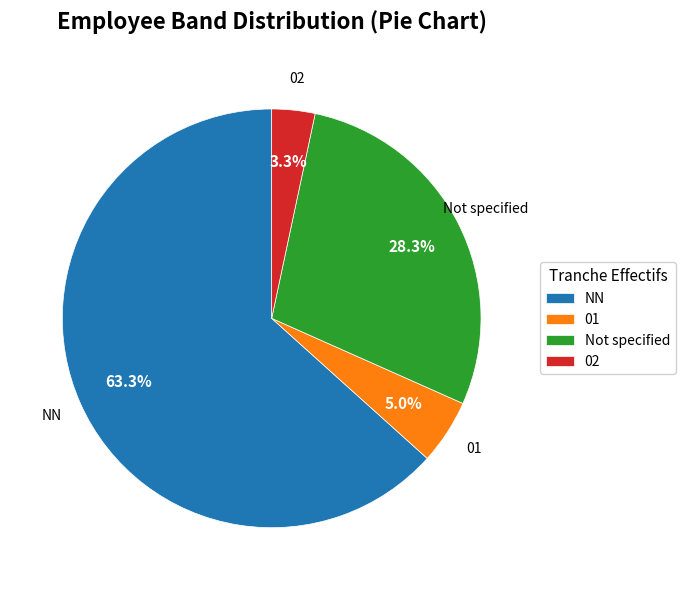

Between NN and 01, which is larger?

NN